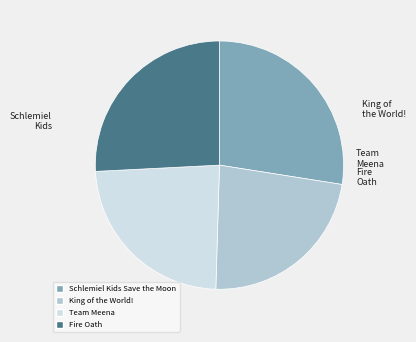

Is it true that Fire Oath is 26% of the pie?

True